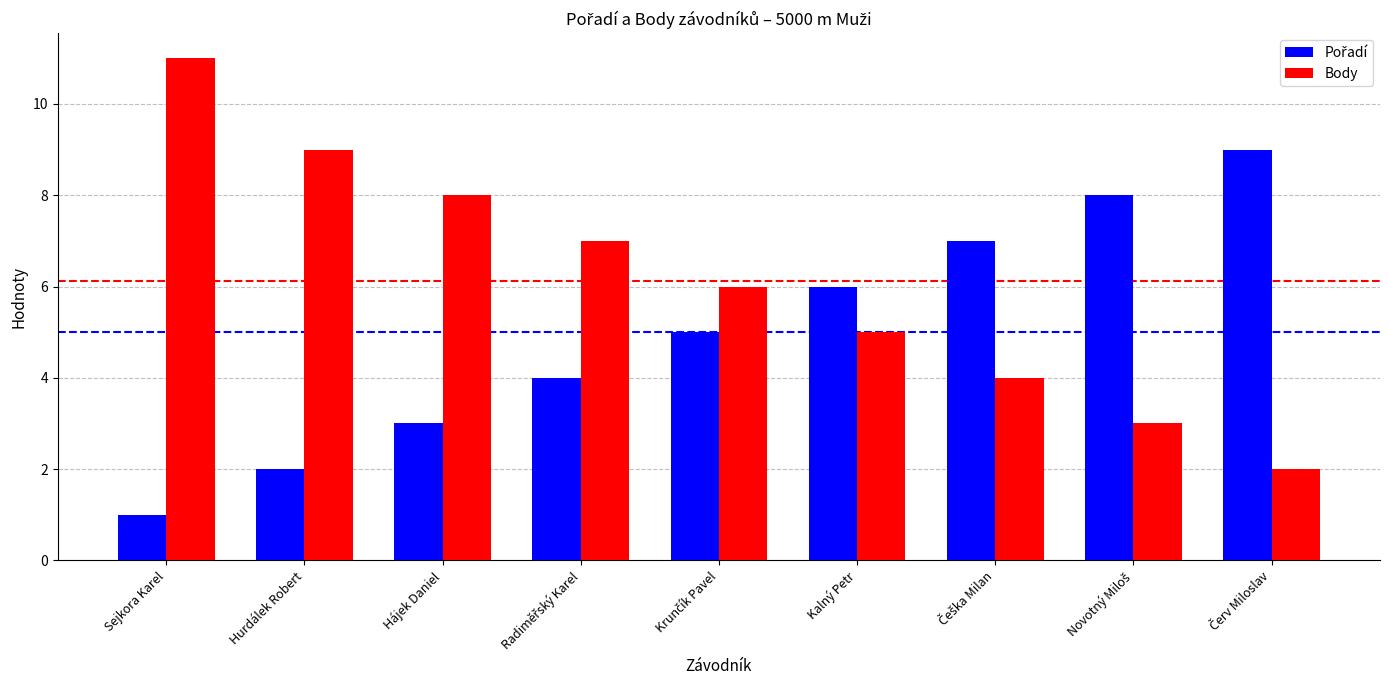

What is the sum of all Body values?

55